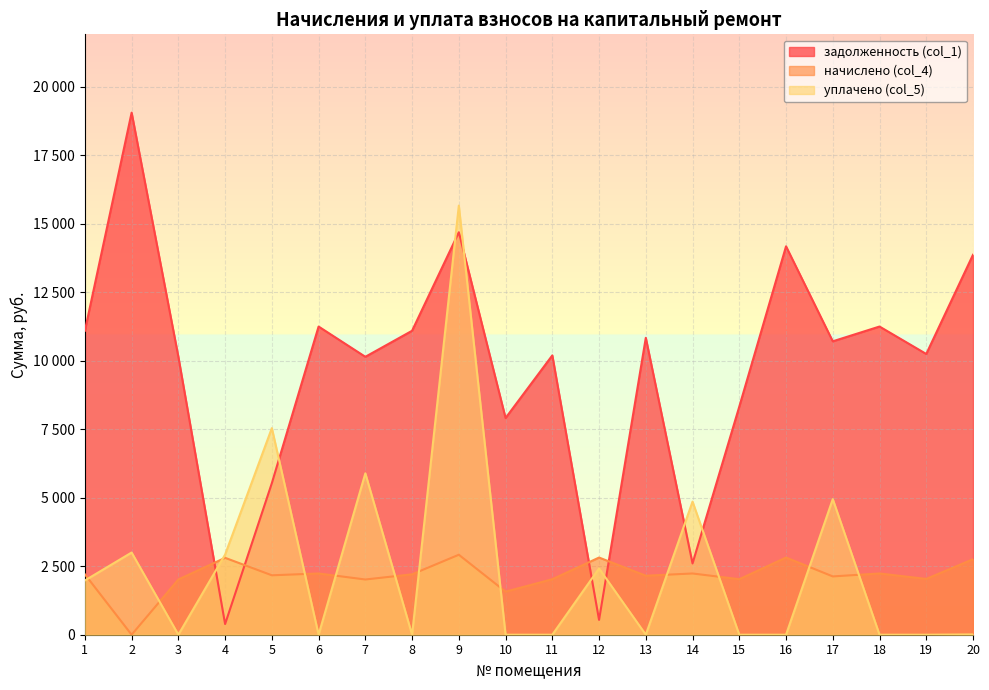

What are all the series names shown in the legend?

задолженность (col_1), начислено (col_4), уплачено (col_5)